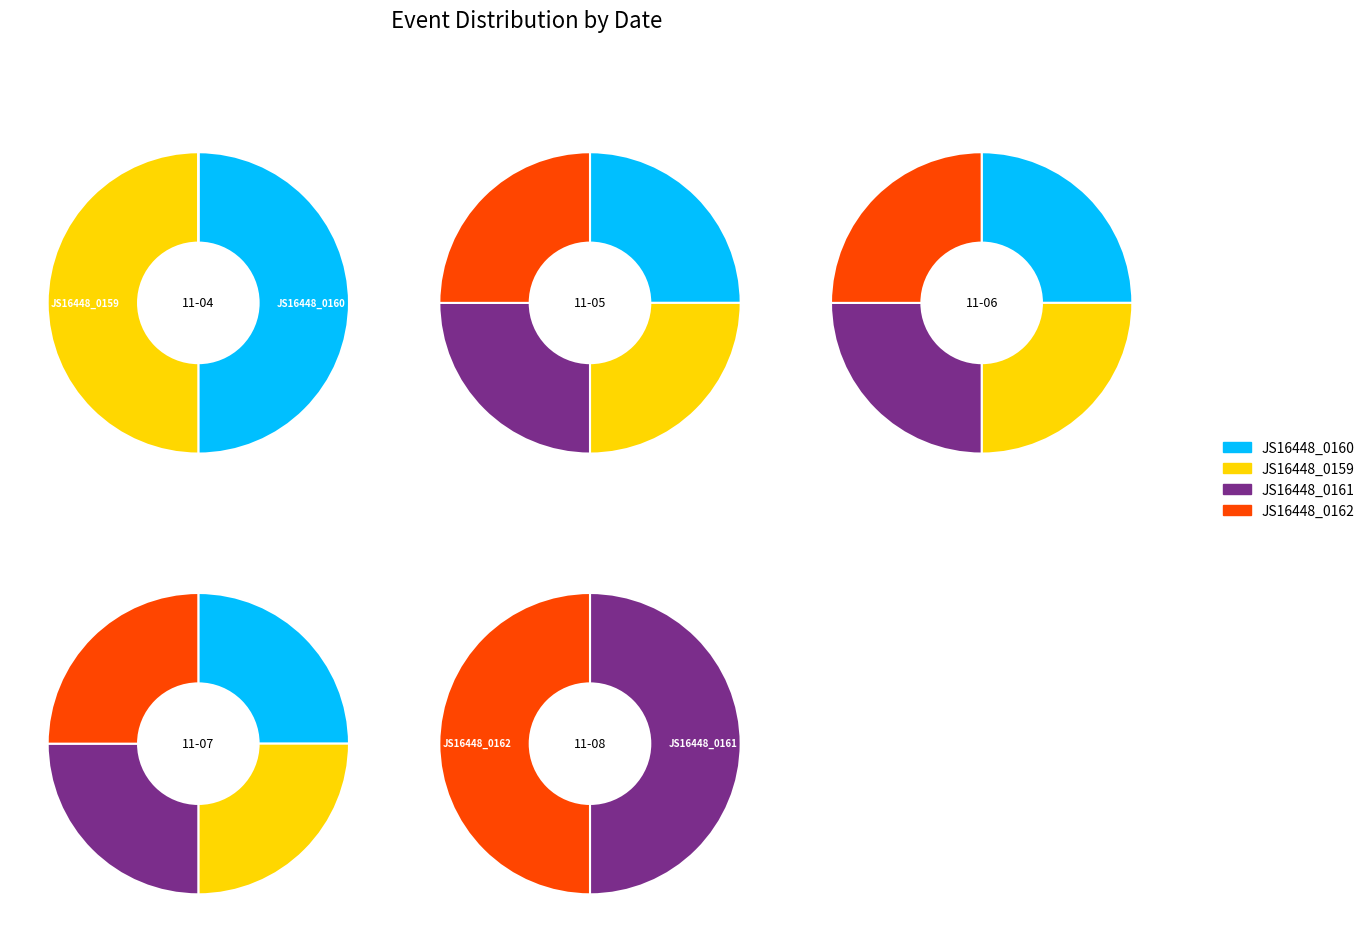

Rank the series at 2022-11-04 from lowest to highest value.

JS16448_0161, JS16448_0162, JS16448_0160, JS16448_0159